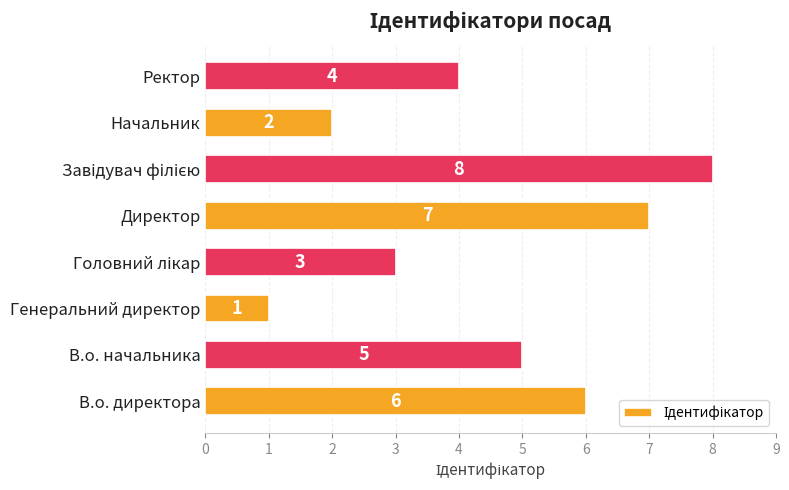

At which label is the value closest to 4?

Ректор